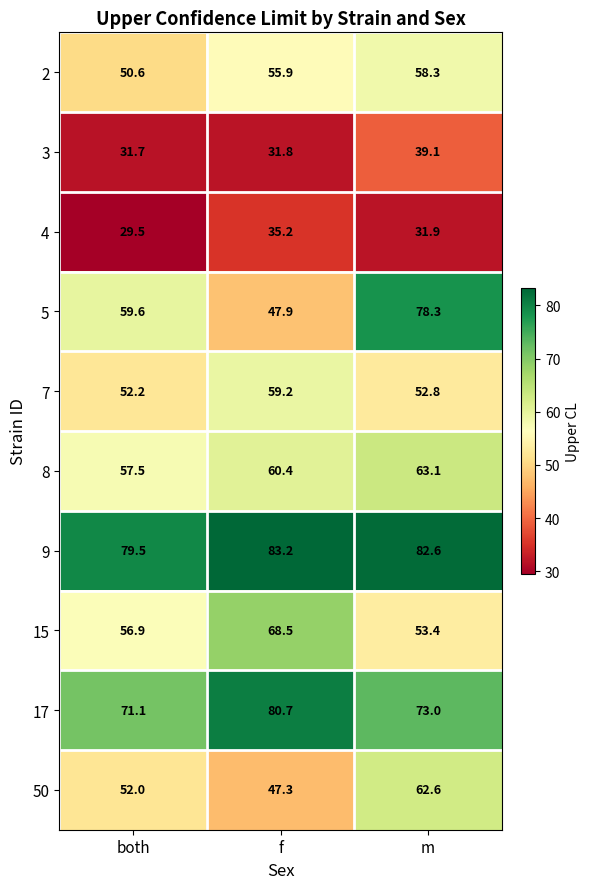

Where is 8 nearest to the value 60?

f